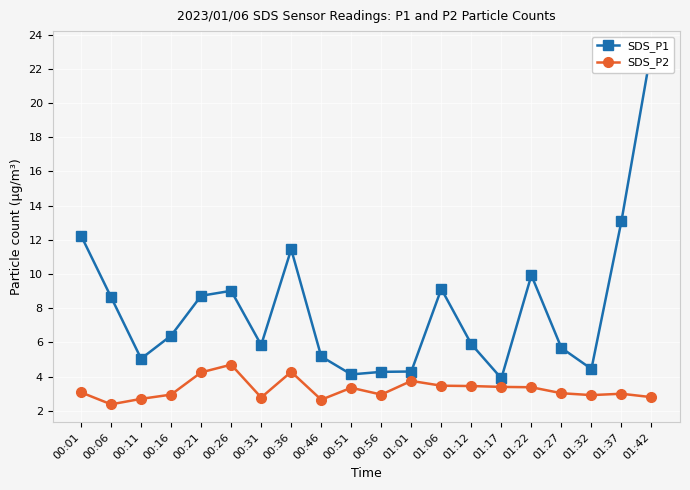

Read the SDS_P1 value at 00:51.

4.1